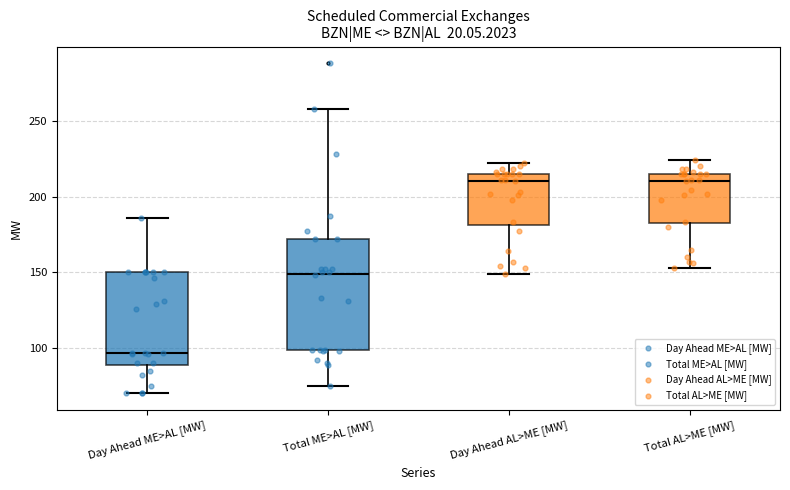

Reading left to right, read every box against the y-axis: the position of its median line, the range the box covers, and the ends of its whiskers. The values are not printed on the chart, so give them approximately, as read against the axis.

Day Ahead ME>AL [MW]: median 95, box 90 to 150, whiskers 70 to 185
Total ME>AL [MW]: median 150, box 100 to 170, whiskers 75 to 260
Day Ahead AL>ME [MW]: median 210, box 180 to 215, whiskers 150 to 220
Total AL>ME [MW]: median 210, box 180 to 215, whiskers 155 to 225